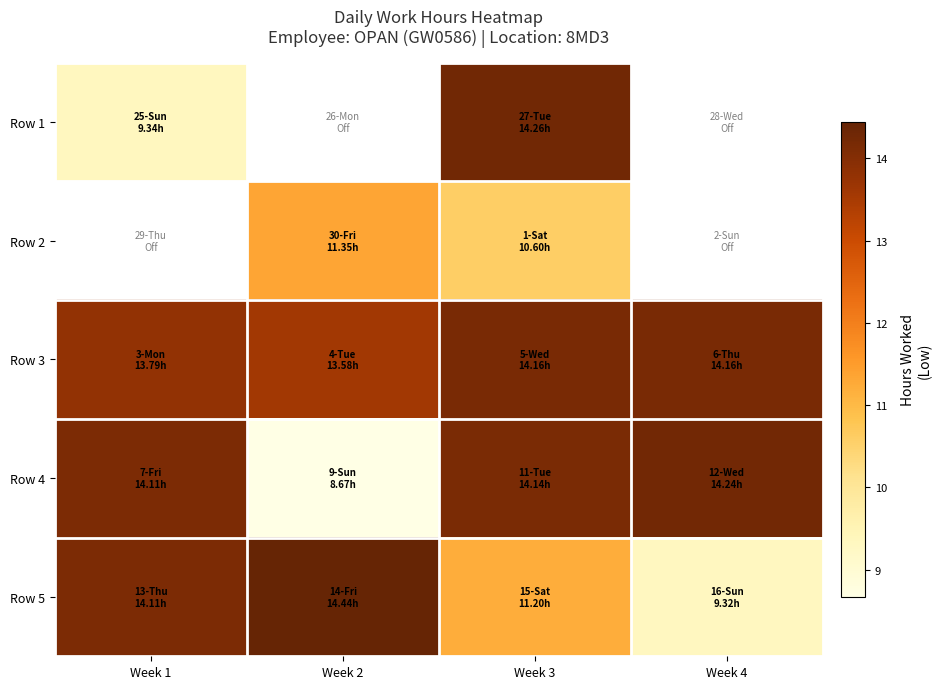

How many series are shown in this chart?

5